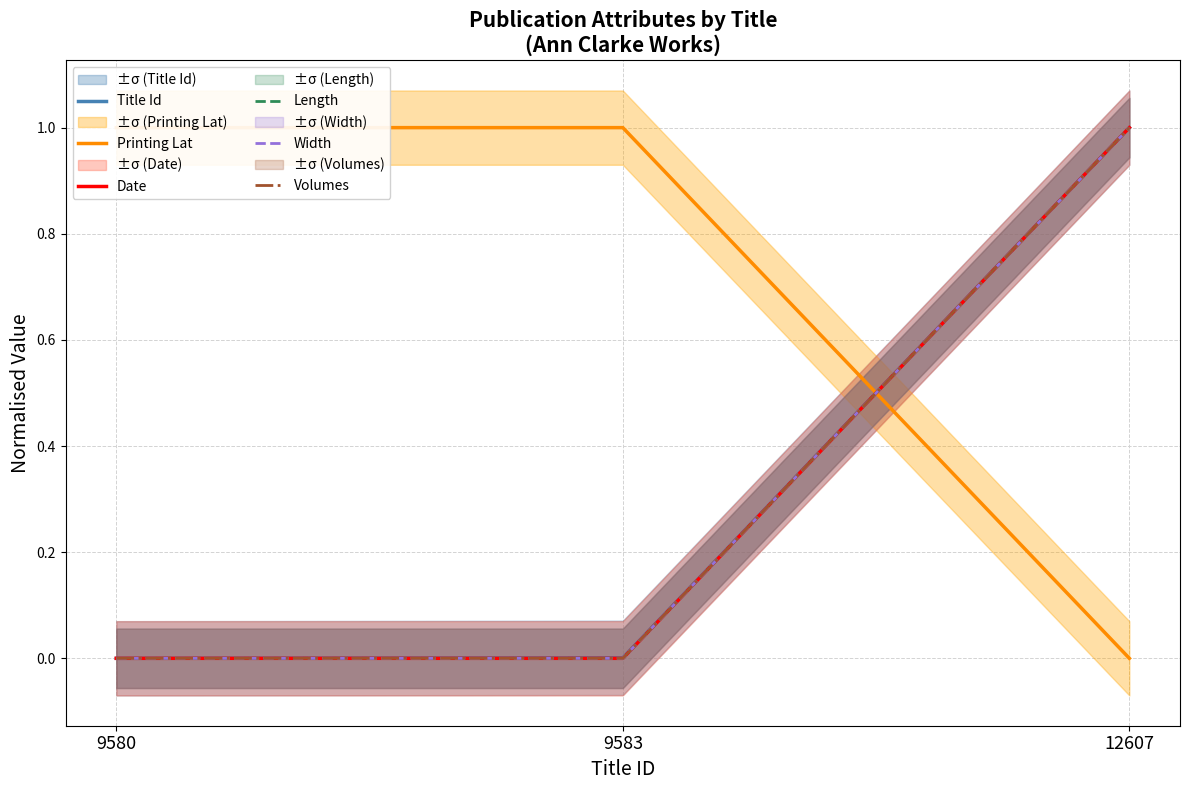

Between 9580 and 9583, which series saw the biggest shift?

Title Id